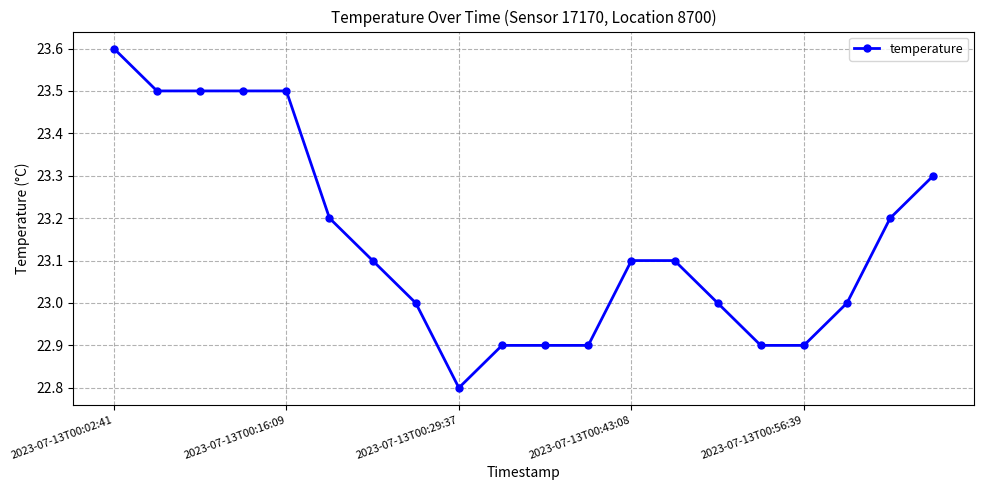

Does the chart display data point markers on the line(s)?

Yes